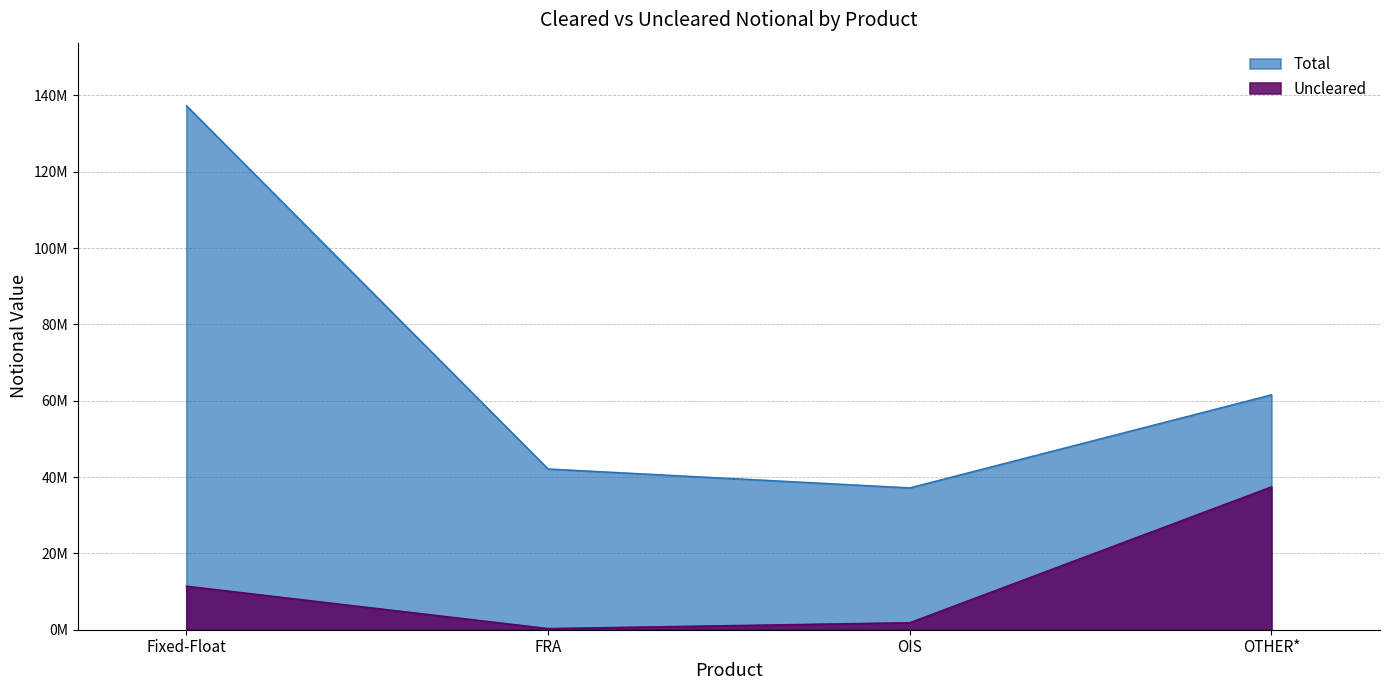

How many data points does each series have?

4